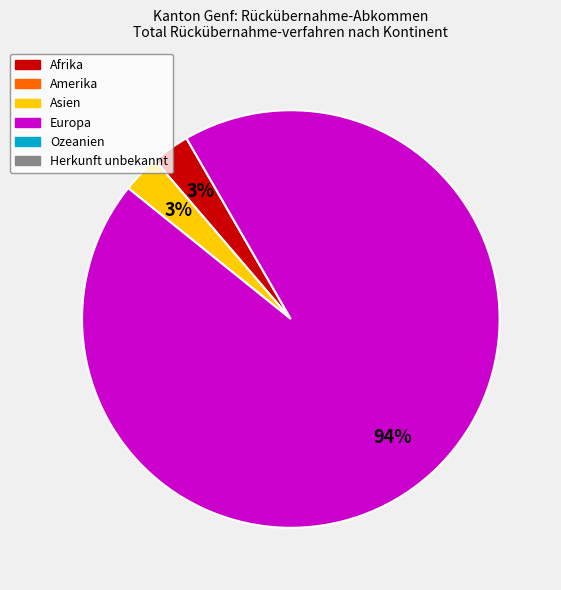

To the nearest percent, what is the difference between the largest and smallest slice percentages?

91%